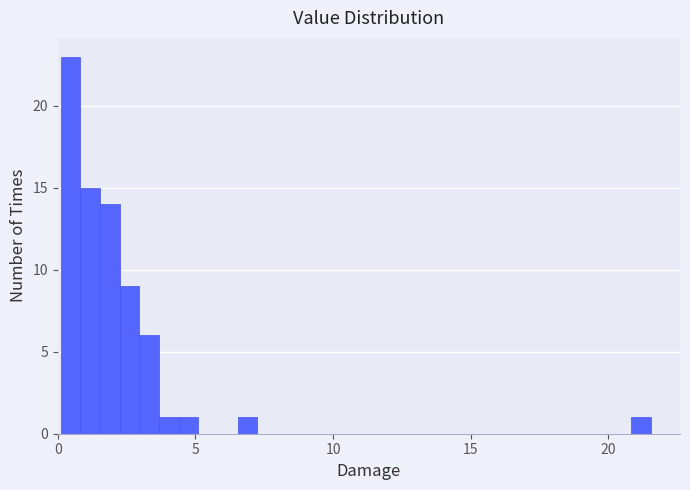

Read against the x-axis, roughly where is the centre of the tallest bar?

0.5